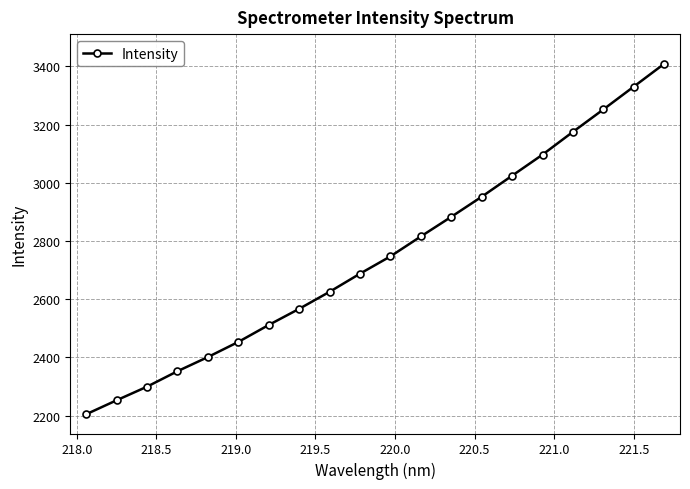

What is the greatest value displayed?

3408.2